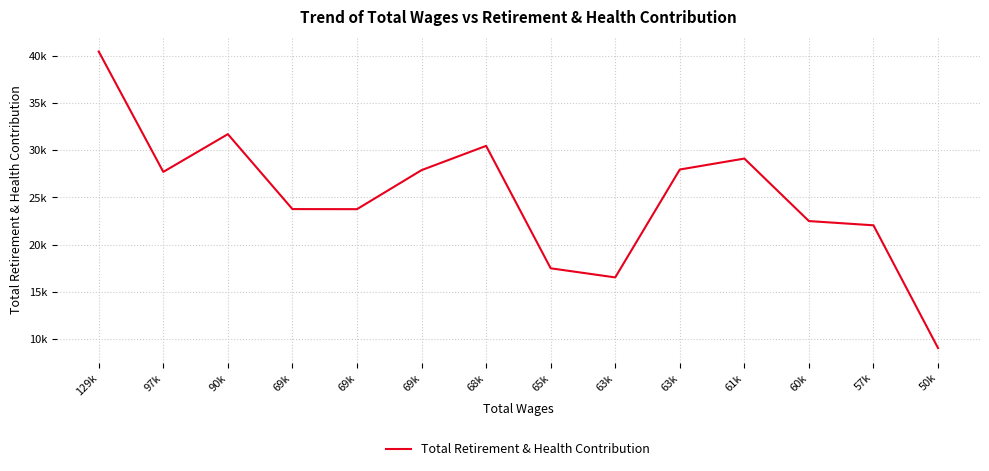

Does the chart display data point markers on the line(s)?

No